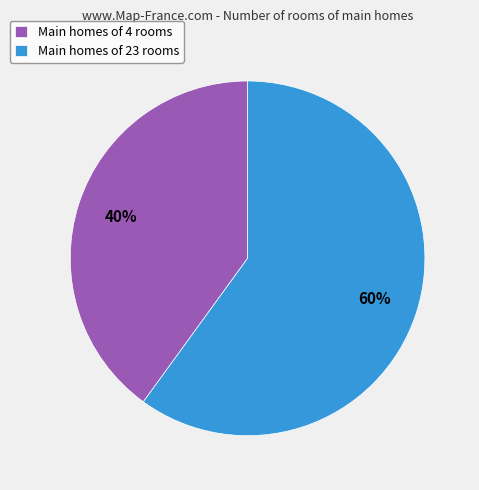

Do Main homes of 23 rooms and Main homes of 4 rooms together represent more than half of the pie?

Yes